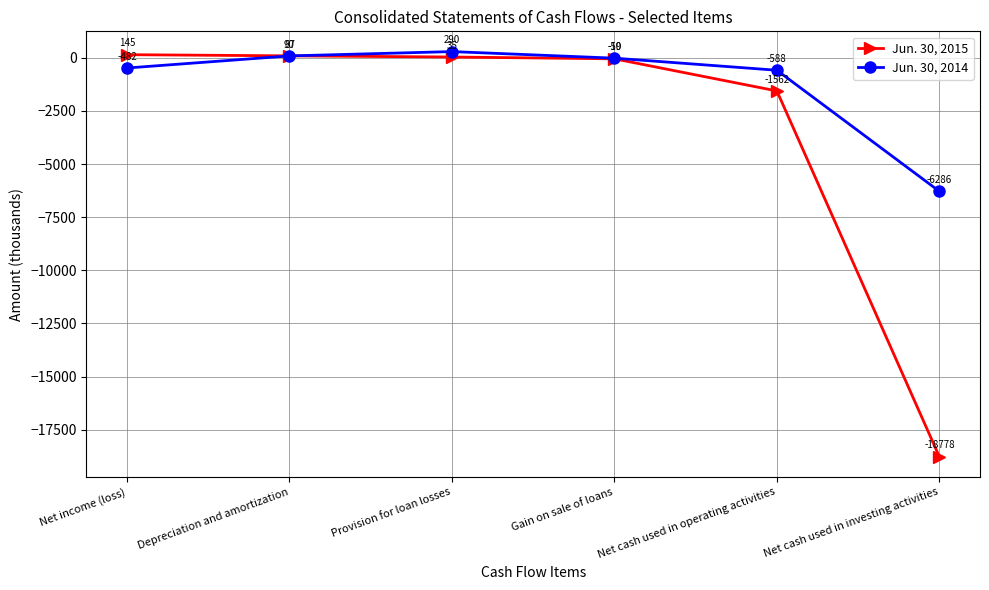

The Jun. 30, 2015 series shows -50 at Gain on sale of loans. True or false?

True